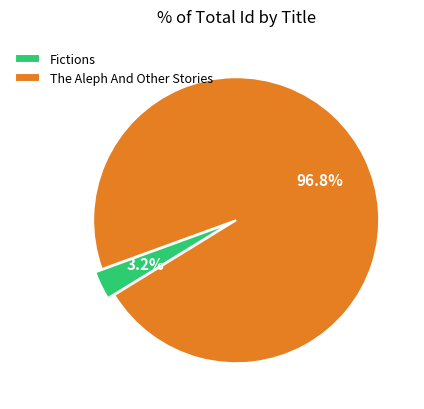

Which slice is the smallest?

Fictions